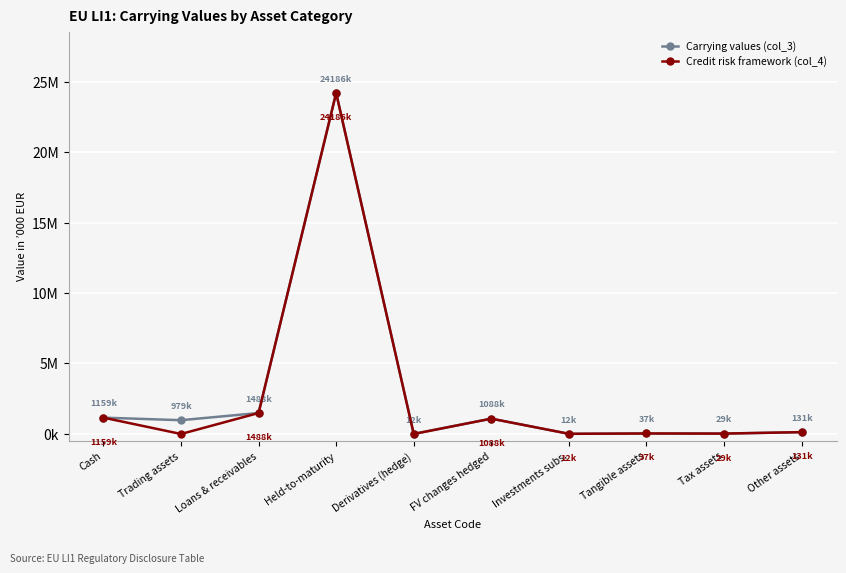

What are all the series names shown in the legend?

Carrying values (col_3), Credit risk framework (col_4)